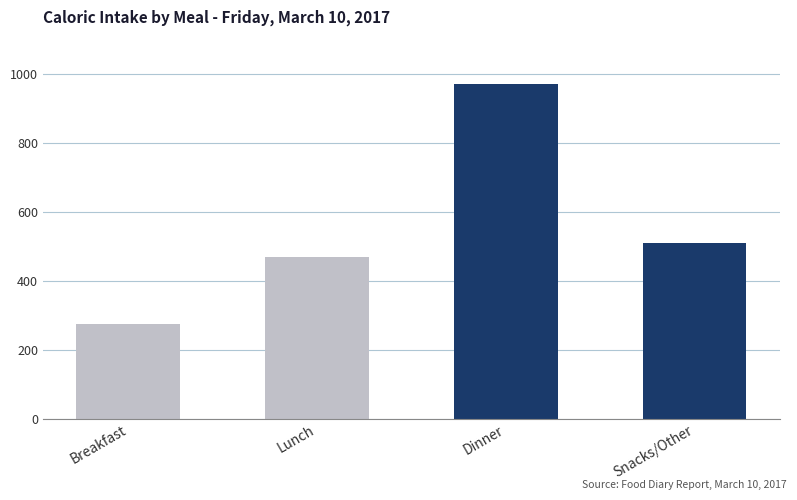

Reading right to left, list all the values displayed in this chart.

510	972	469	276